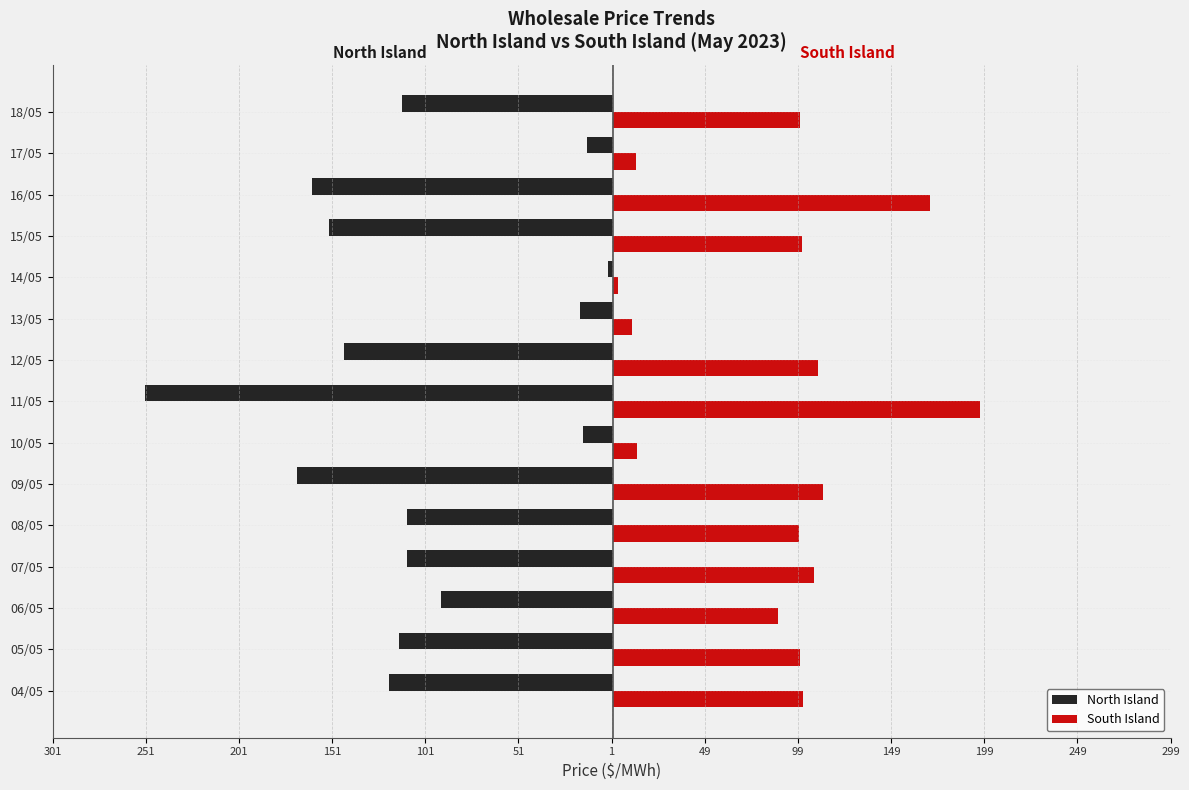

What is the difference between the maximum and minimum values in the South Island series?

194.5